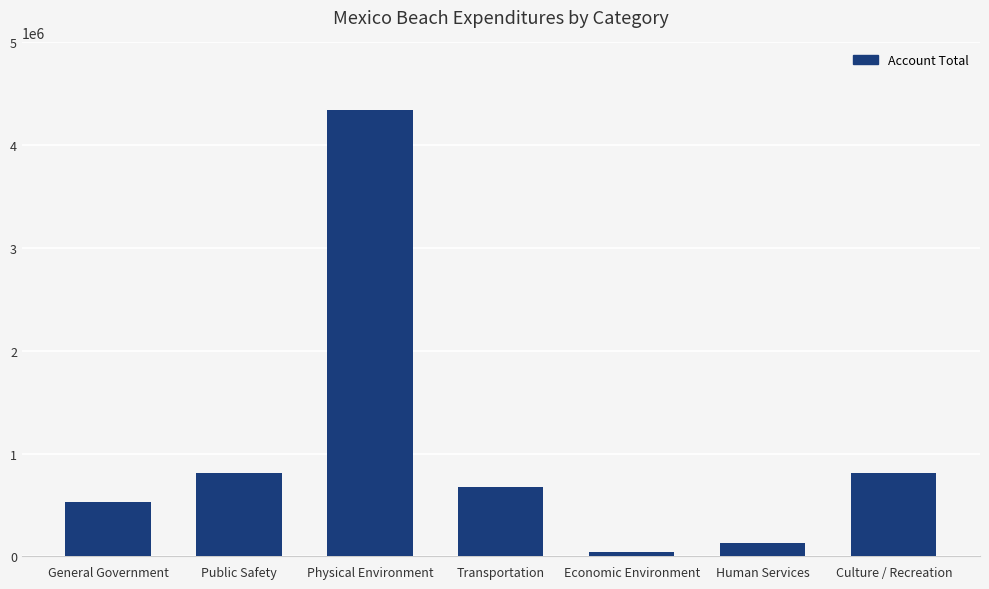

What value does the data have at Culture / Recreation?

811535